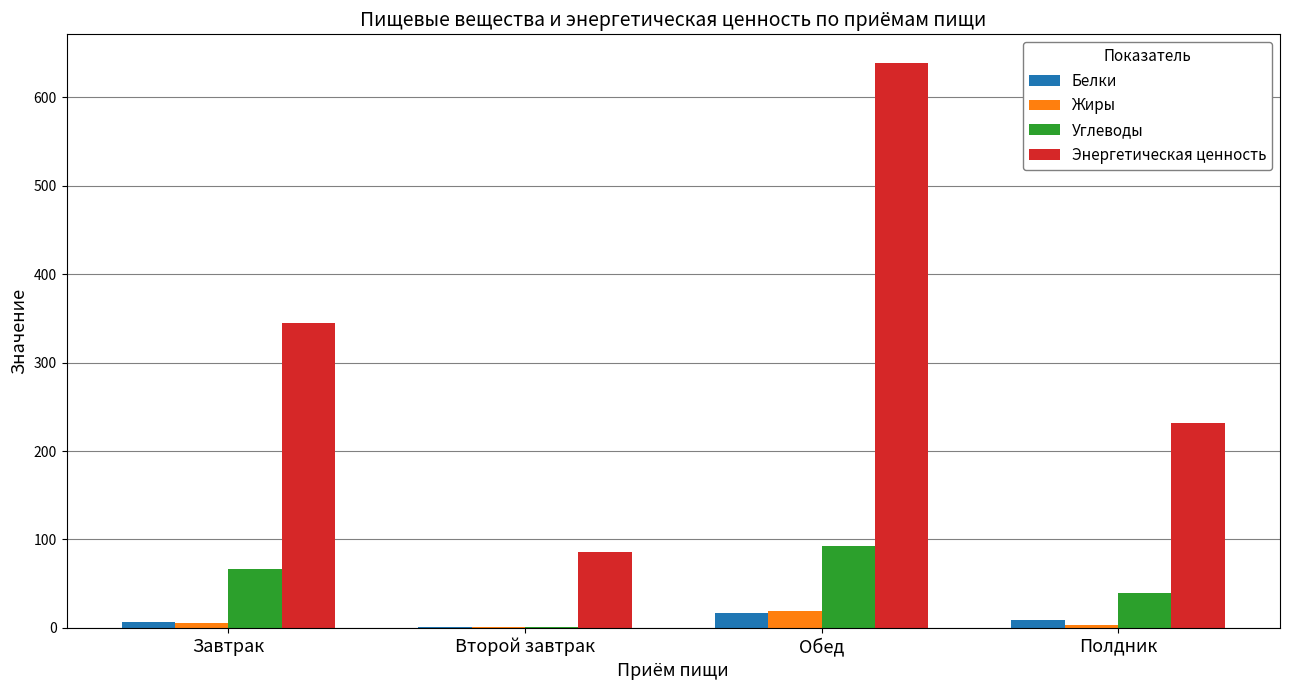

What is the highest value of the Белки series?

16.8